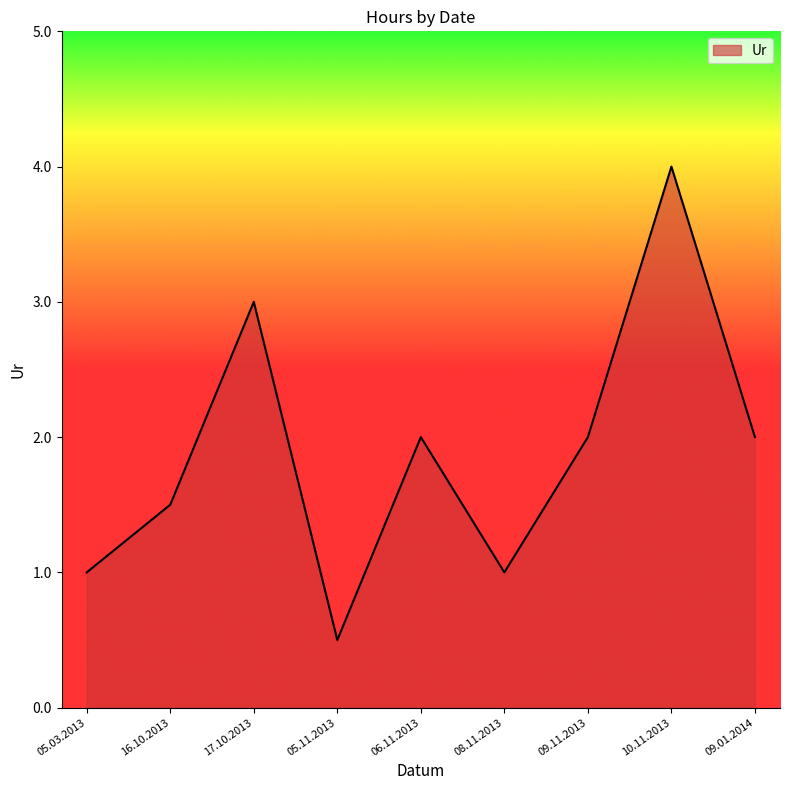

Reading right to left, transcribe all the data shown in this chart.

2.0	4.0	2.0	1.0	2.0	0.5	3.0	1.5	1.0